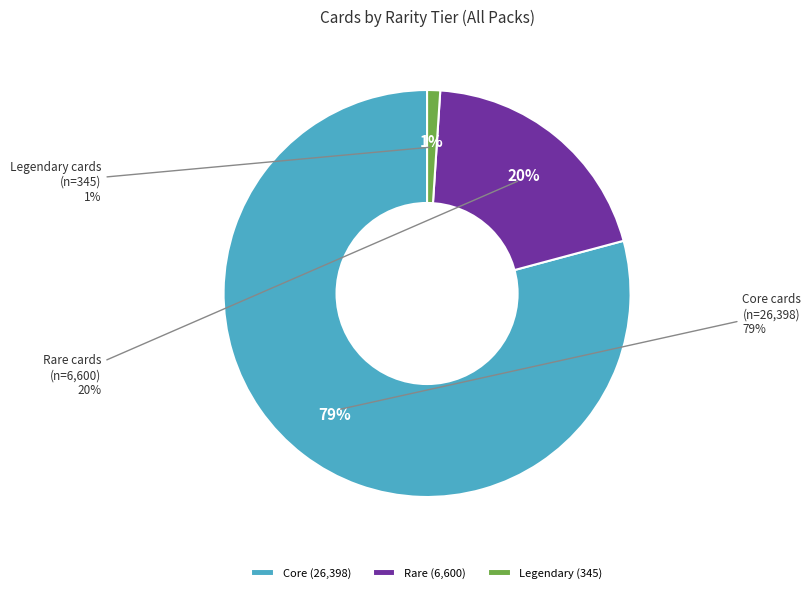

To the nearest percent, what is the difference between the Legendary and Rare slice percentages?

19%